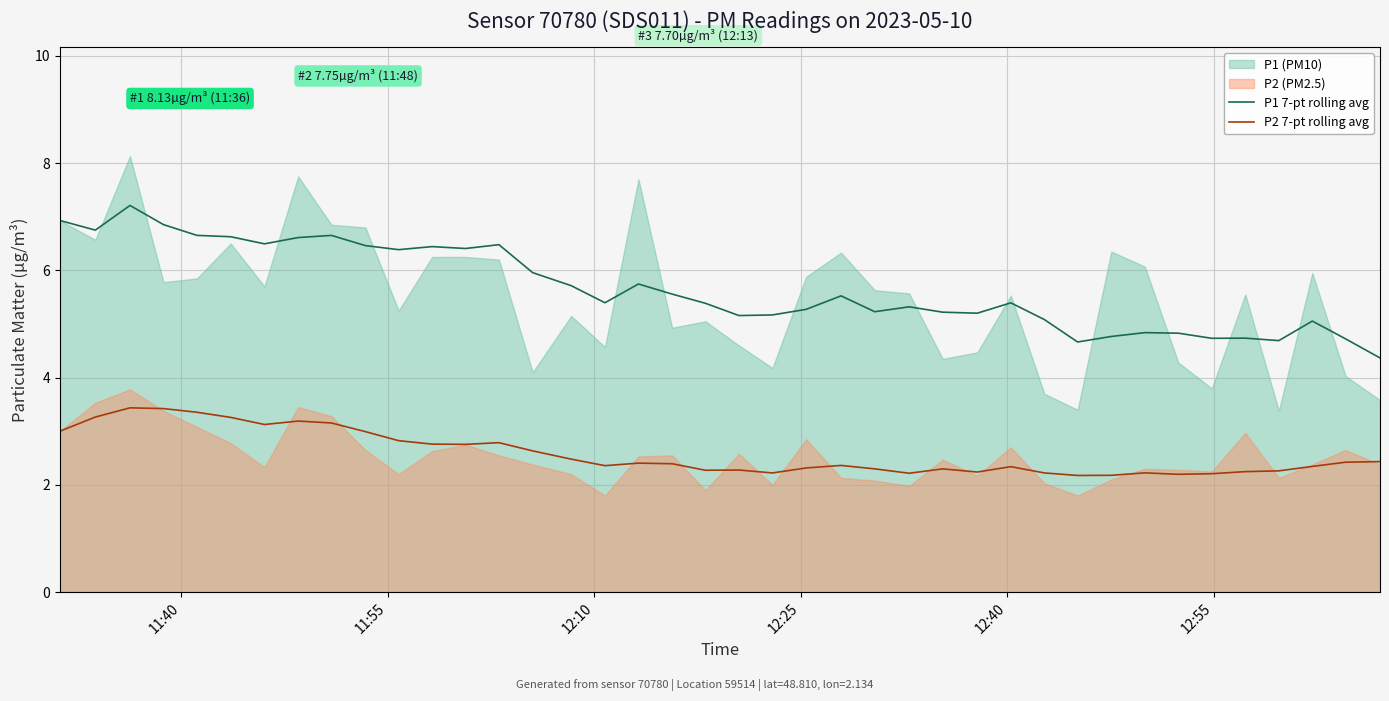

What is the maximum value for P2 7-pt rolling avg?

3.4